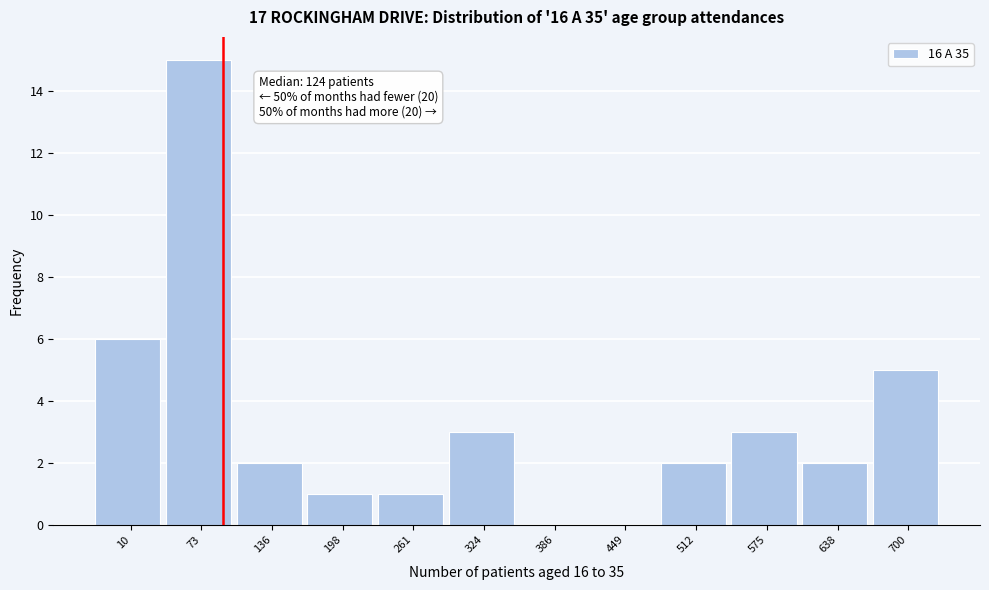

Reading right to left, extract all data points from this chart.

700=5	638=2	575=3	512=2	449=0	386=0	324=3	261=1	198=1	136=2	73=15	10=6